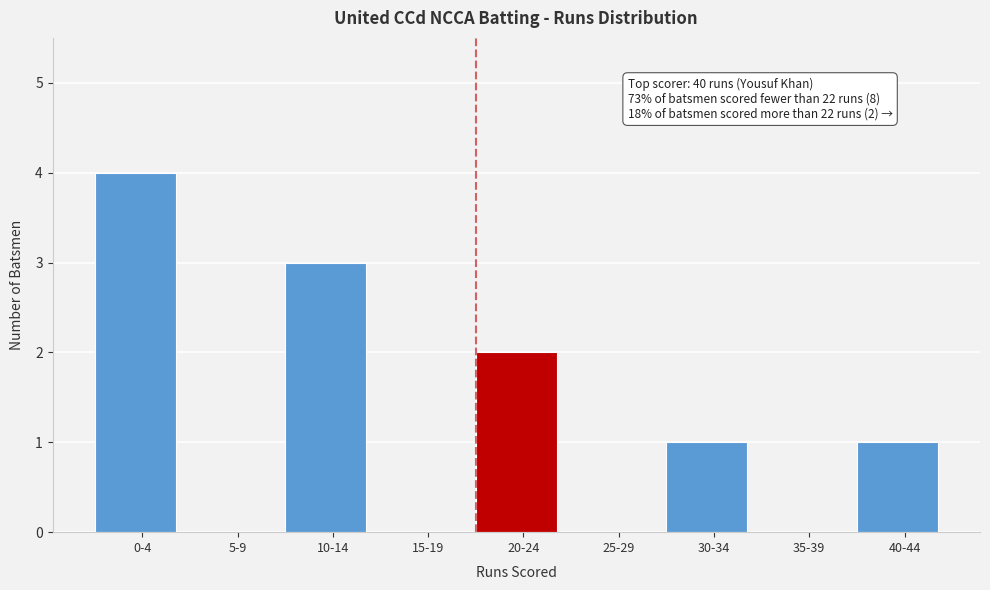

Reading left to right, list all the values displayed in this chart.

0-4=4	5-9=0	10-14=3	15-19=0	20-24=2	25-29=0	30-34=1	35-39=0	40-44=1